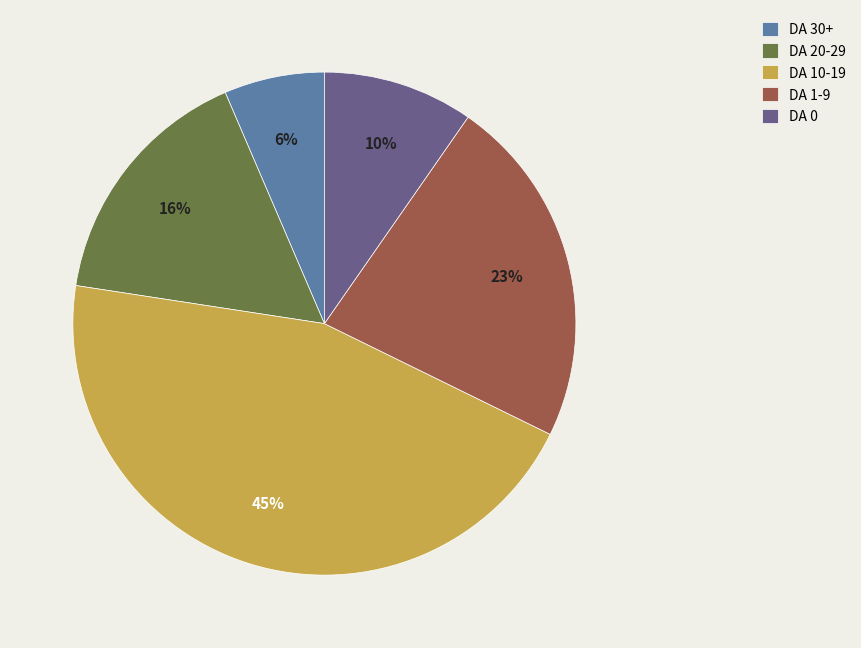

Is the sum of DA 30+ and DA 0 greater than half?

No